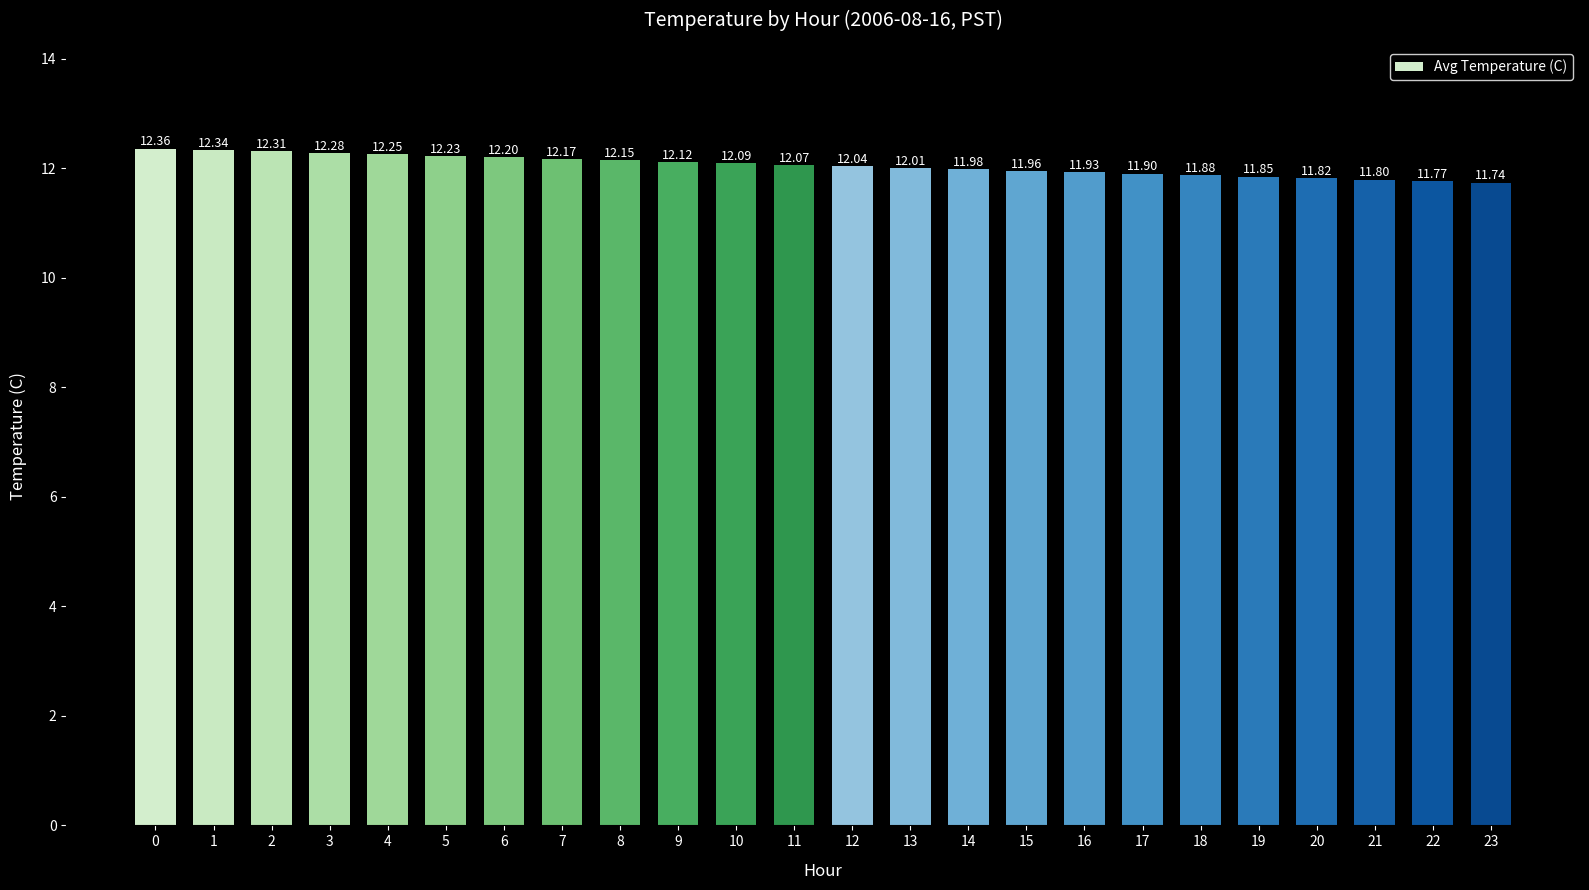

What is the minimum value shown in the chart?

11.7